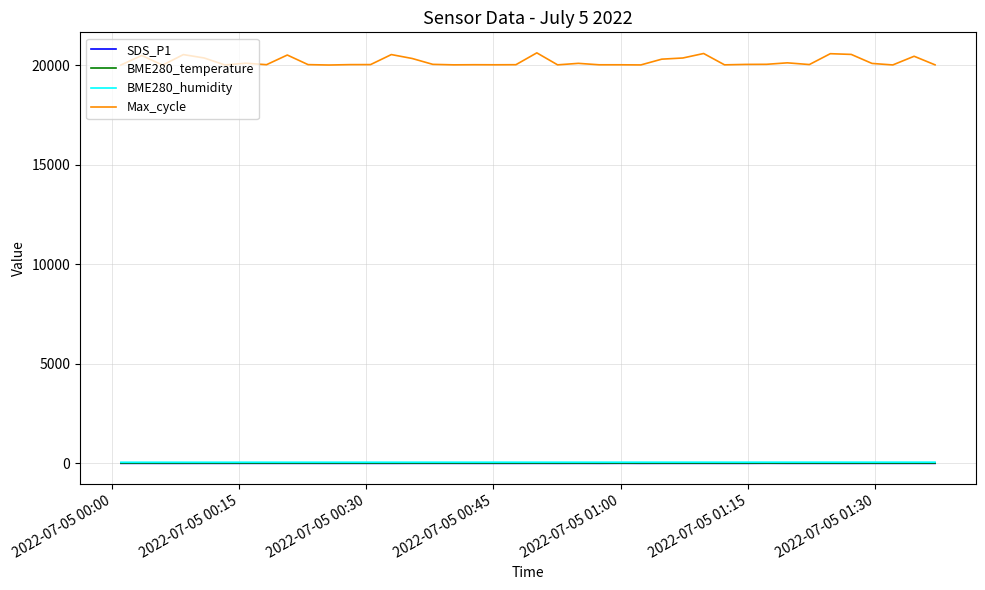

True or false: BME280_humidity and SDS_P1 cross at least once.

False